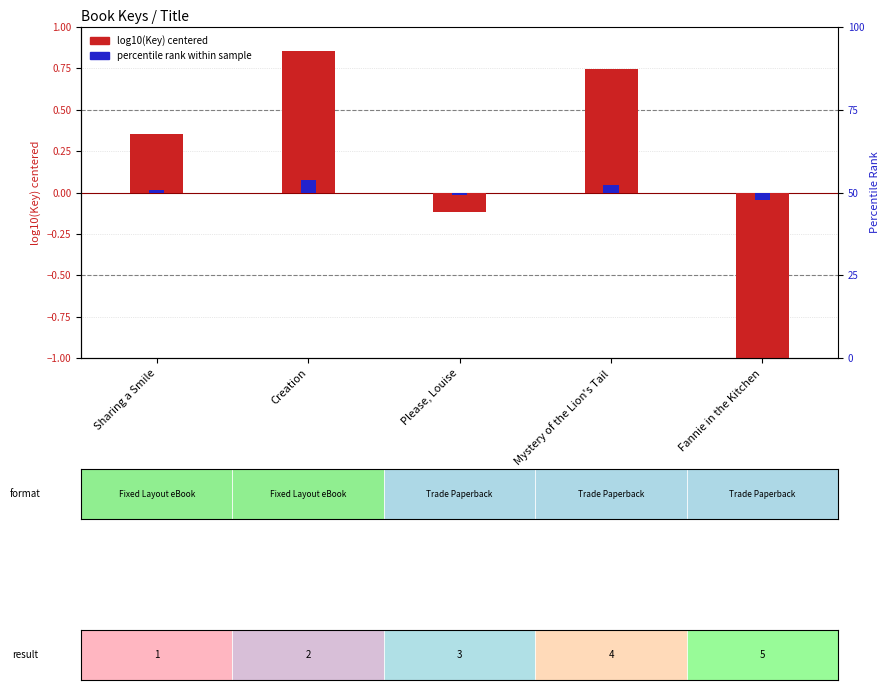

Where does the log10(Key) centered series first go above 0?

Sharing a Smile